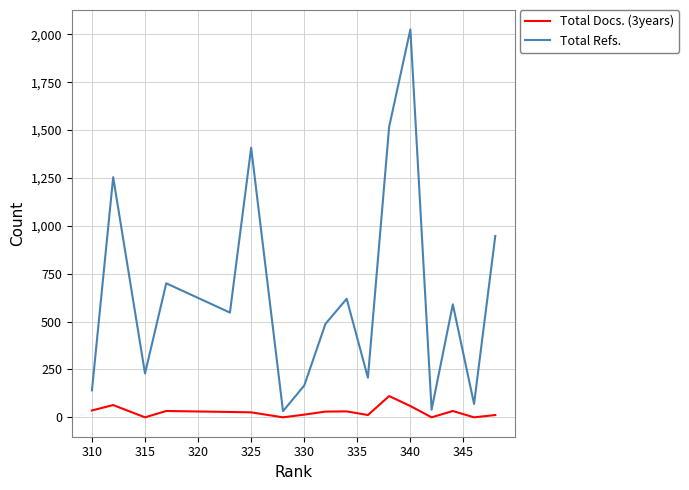

True or false: Total Refs. and Total Docs. (3years) cross at least once.

False